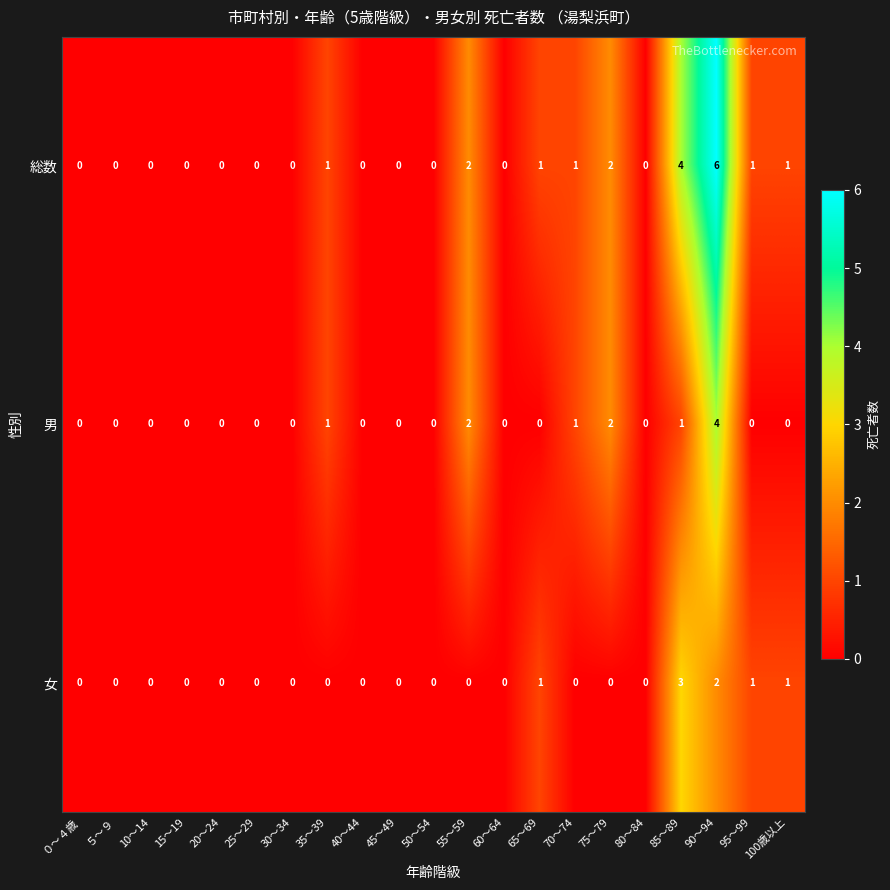

What is the highest value of the 総数 series?

6